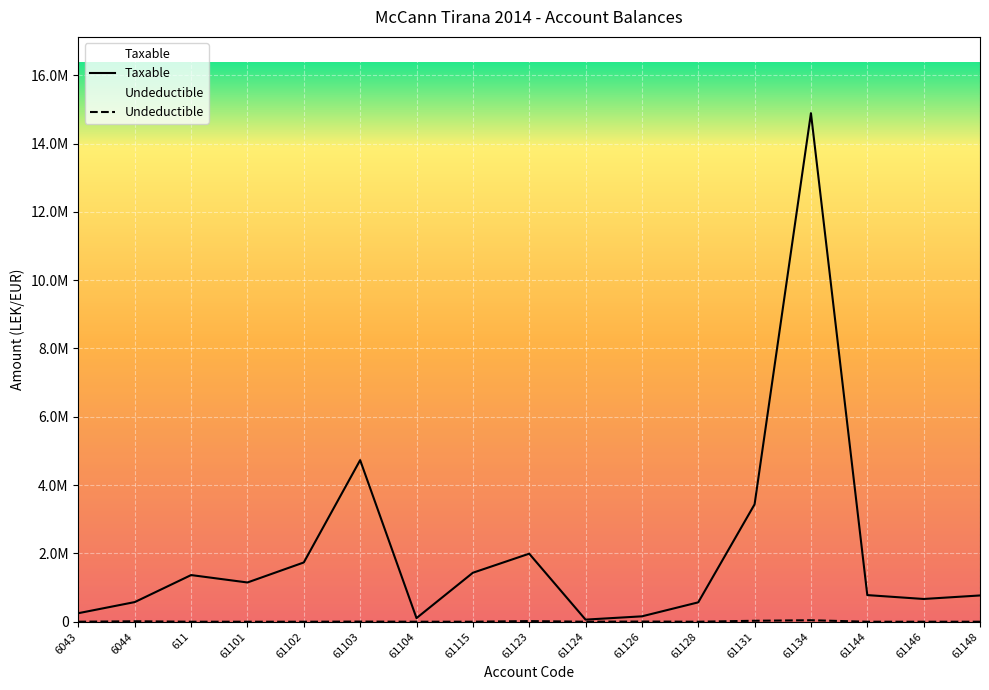

What is the total value across all series at 61123?

2010362.2